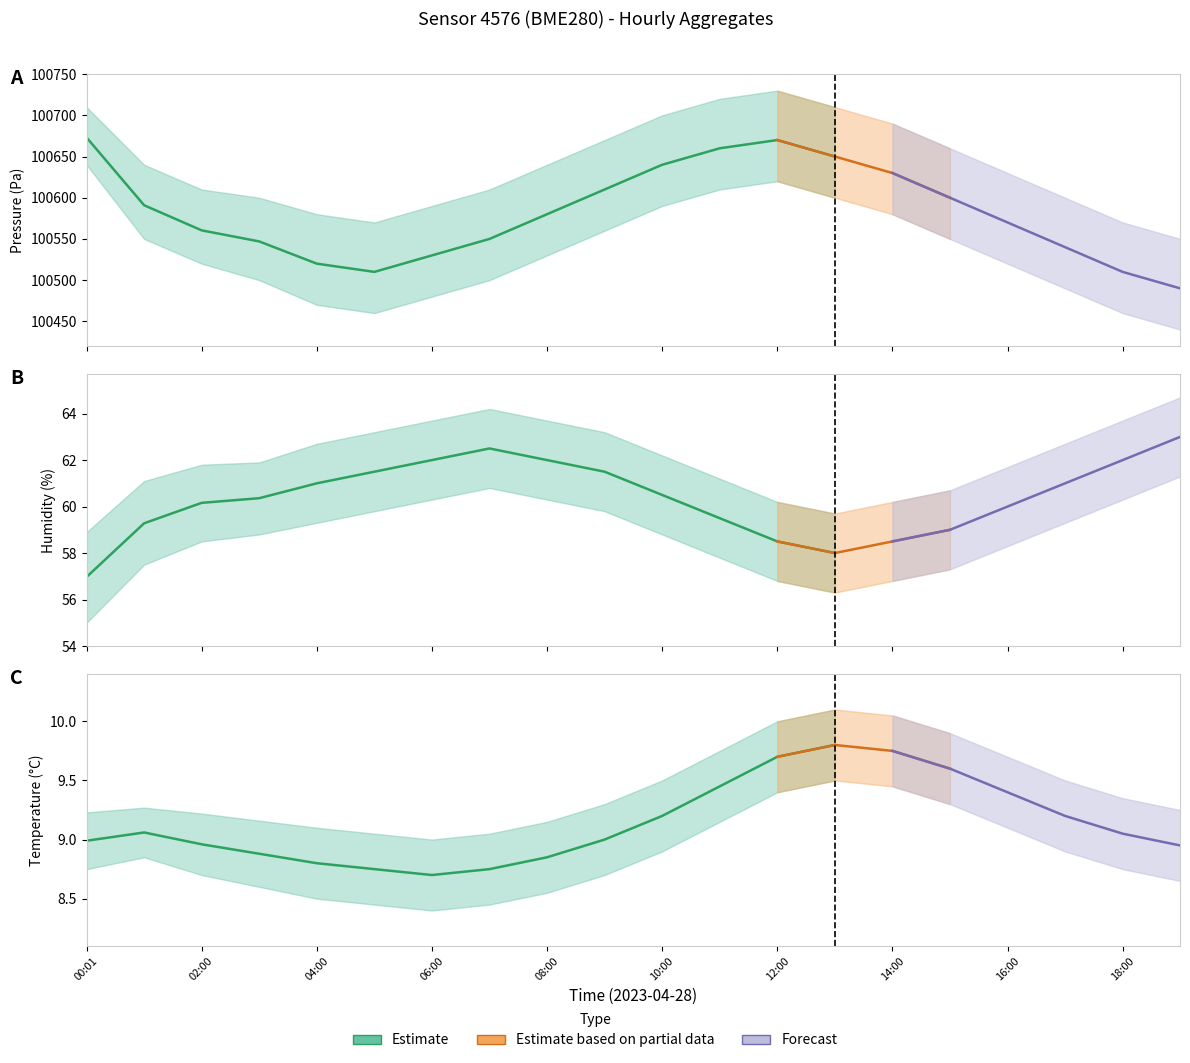

True or false: temperature and pressure intersect in this chart.

False